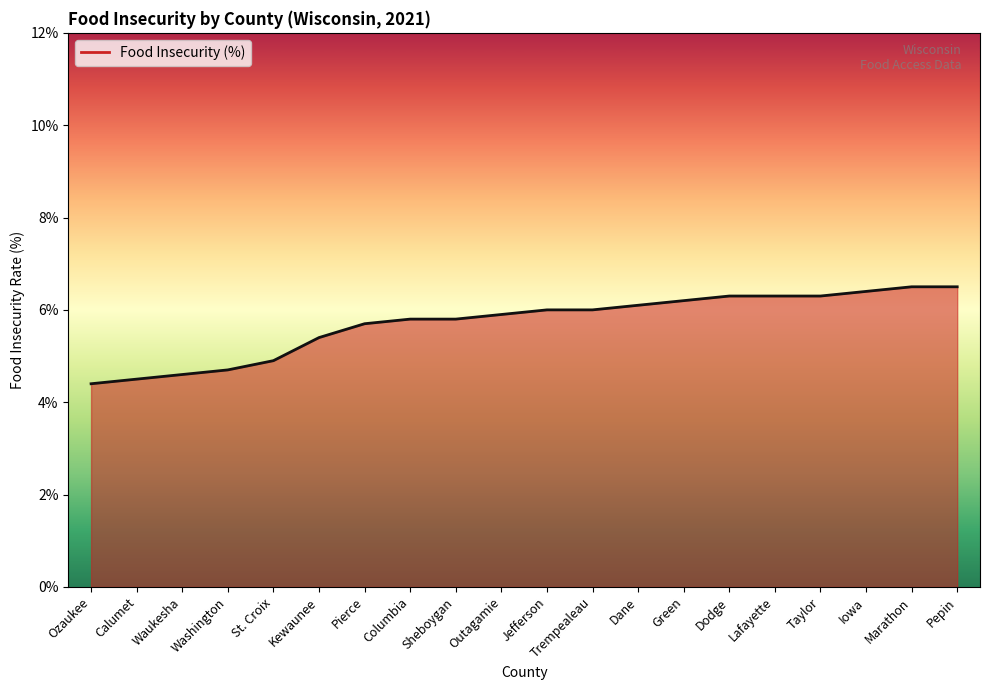

Which label corresponds to the smallest value in the chart?

Ozaukee